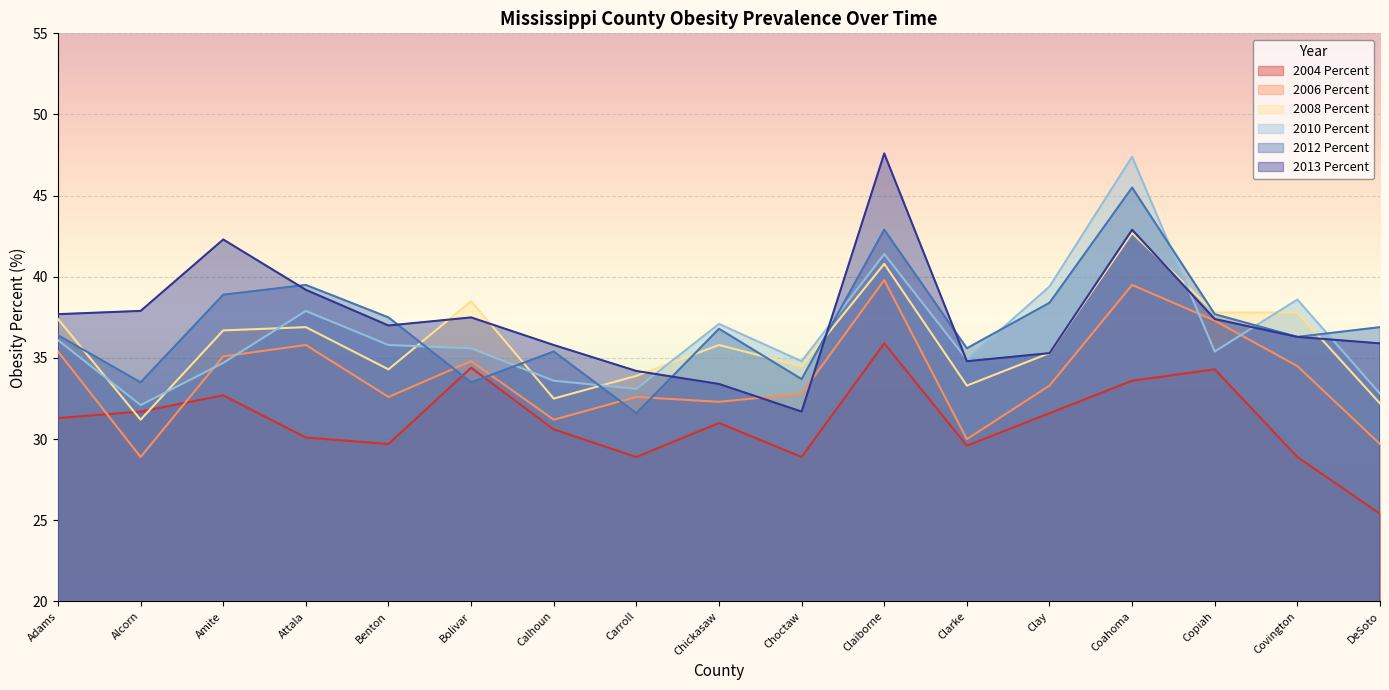

What is the sum of all 2010 Percent values?

620.7